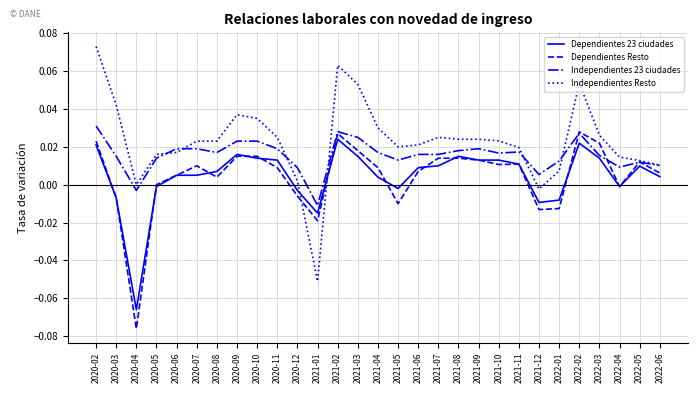

Which series changed the most between 2020-03 and 2021-06?

Independientes Resto